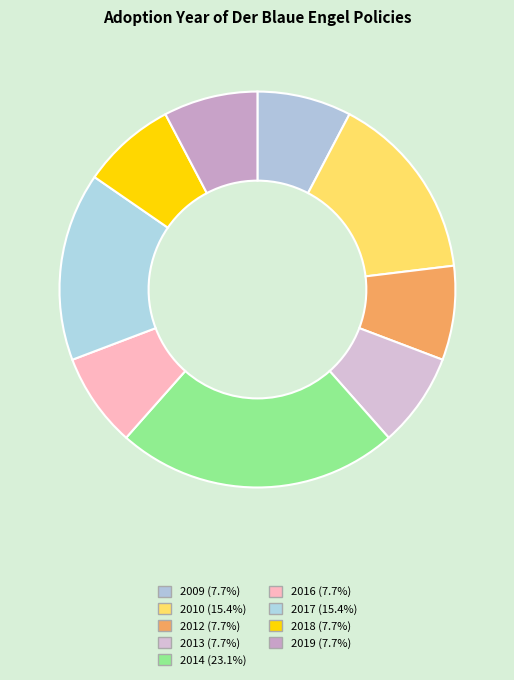

Count the number of slices in the pie.

9